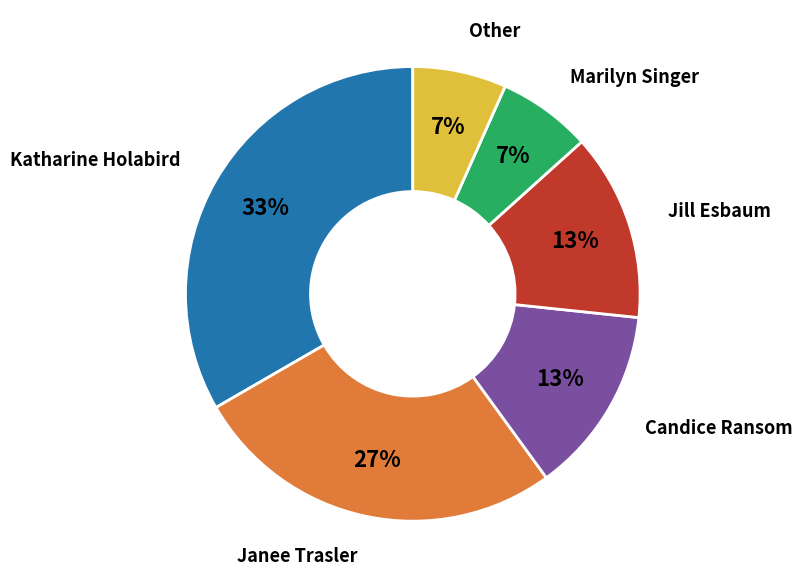

To the nearest percent, what portion does Janee Trasler represent?

27%